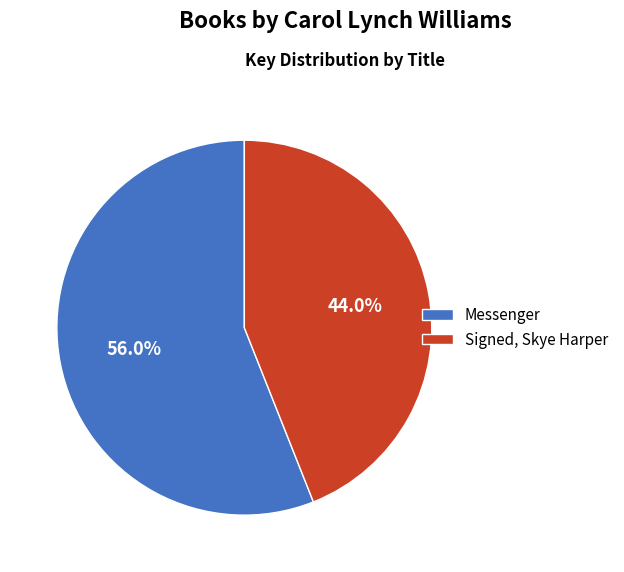

What percentage is the Signed, Skye Harper slice, to the nearest percent?

44%